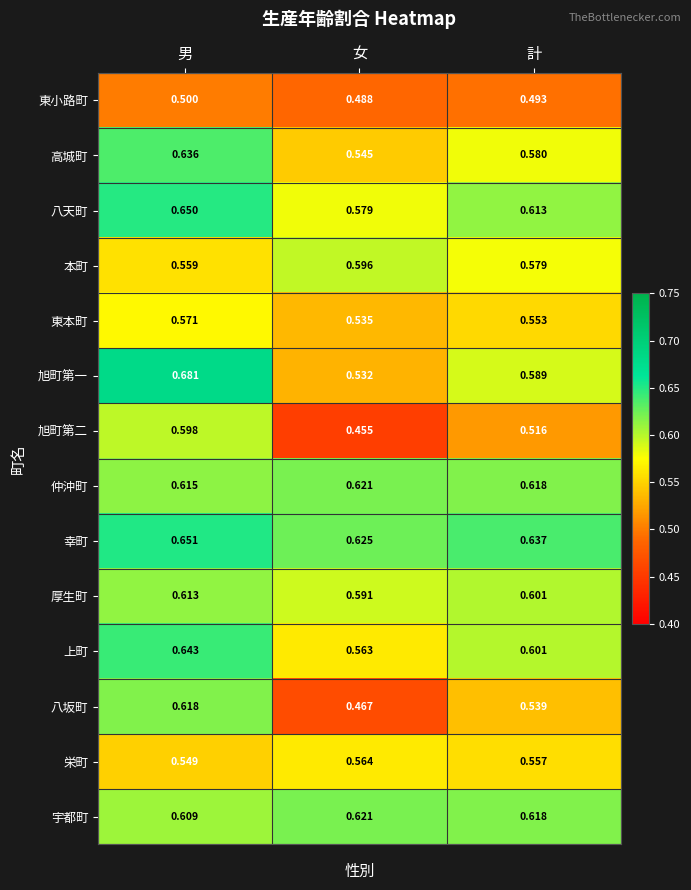

What is the total value across all series at 計?

8.1